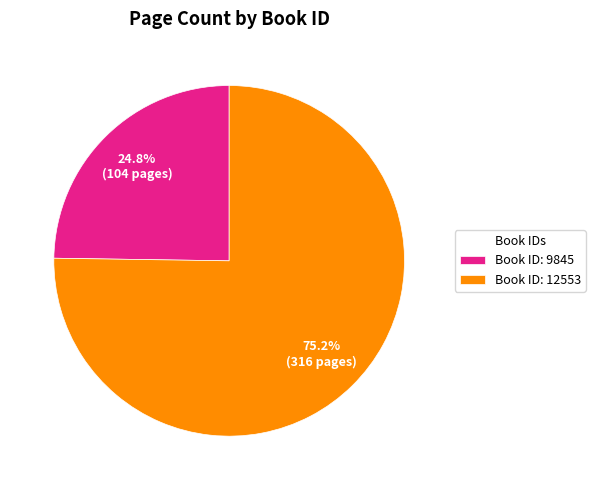

How many slices are in this pie chart?

2